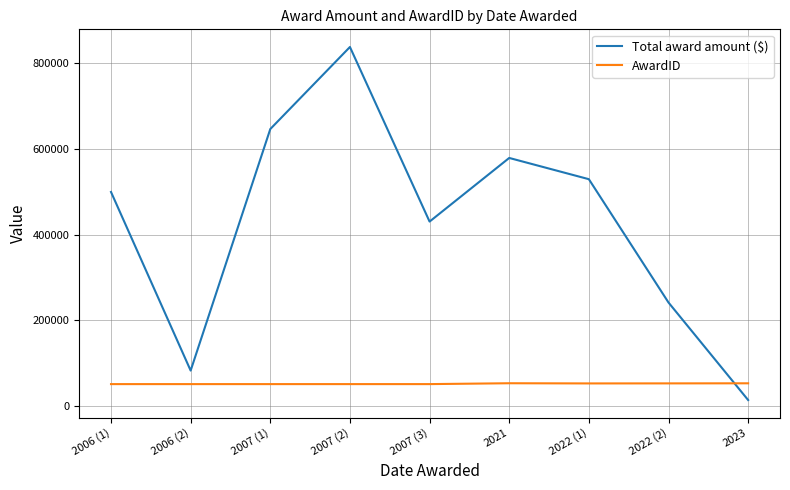

True or false: AwardID and Total award amount ($) cross at least once.

True